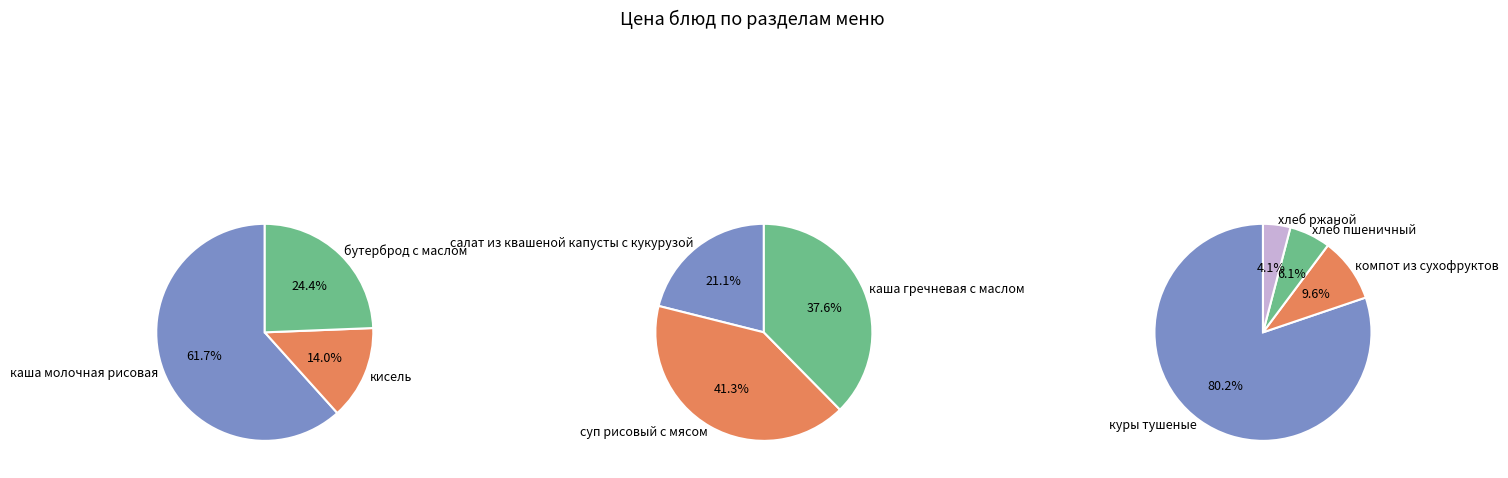

Combined, do бутерброд с маслом and салат из квашеной капусты с кукурузой account for over 50%?

No